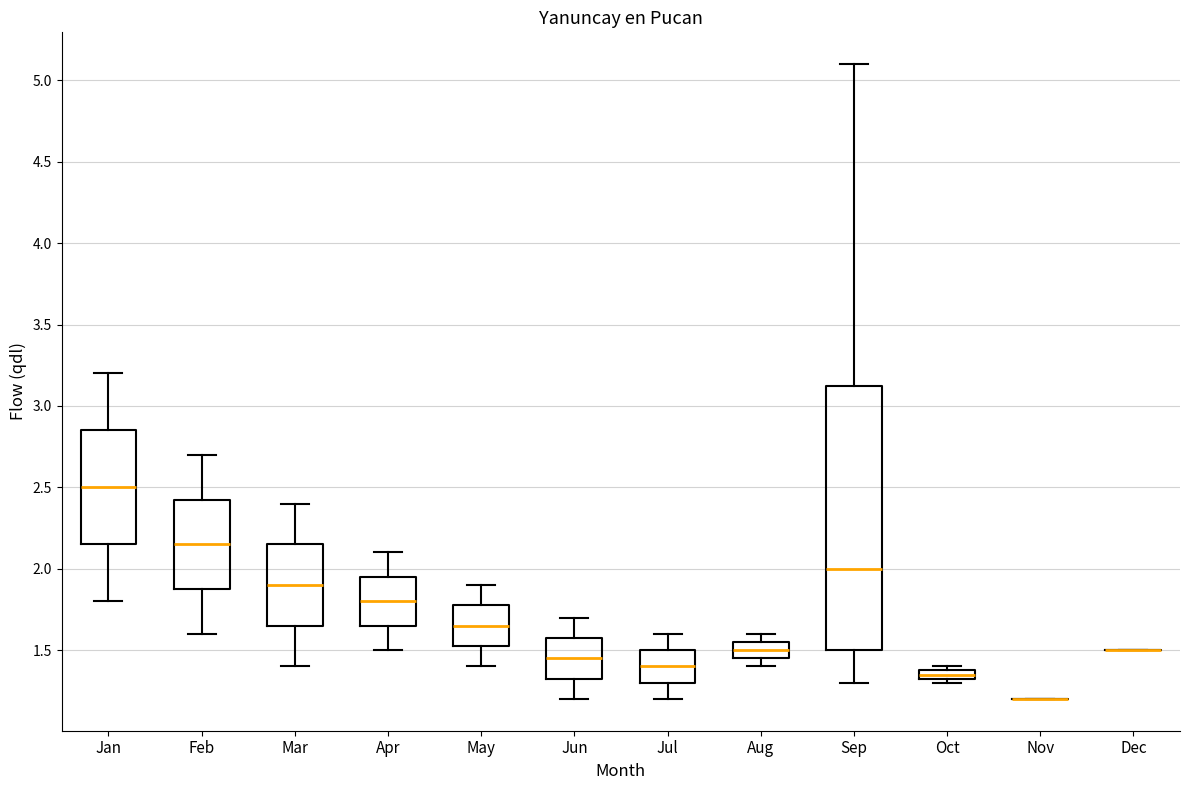

Comparing the boxes themselves (not the whiskers), which one is the tallest?

Sep